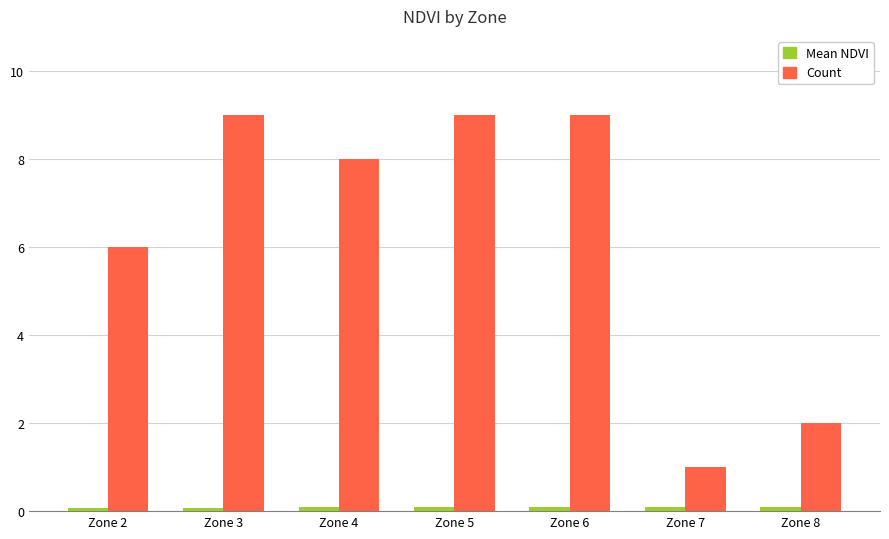

What is the value of the Count bar at the 7th from the left?

2.0